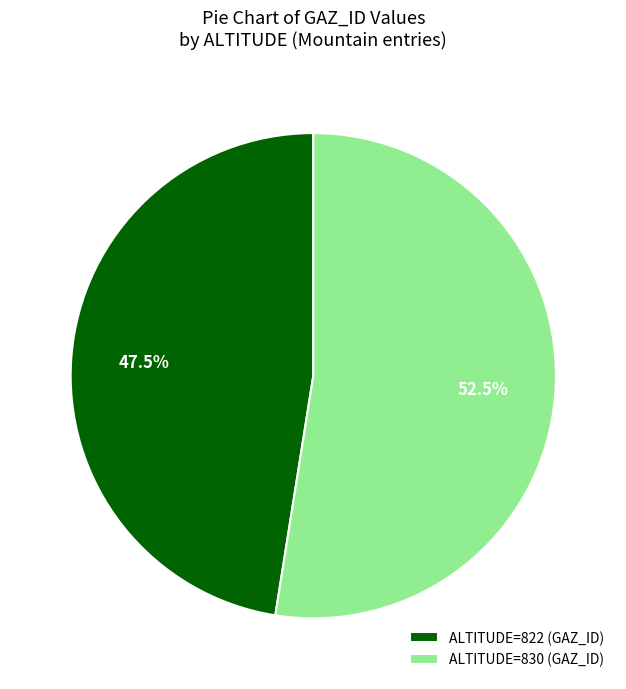

Count the number of slices in the pie.

2